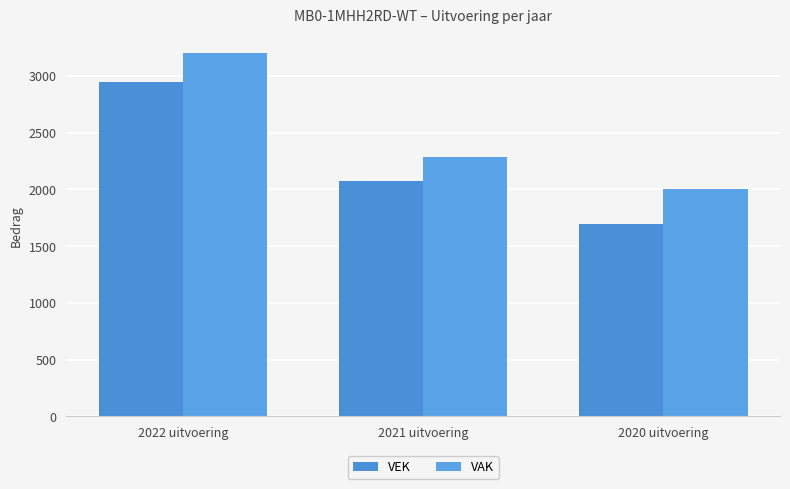

Which series has the largest total across all categories?

VAK